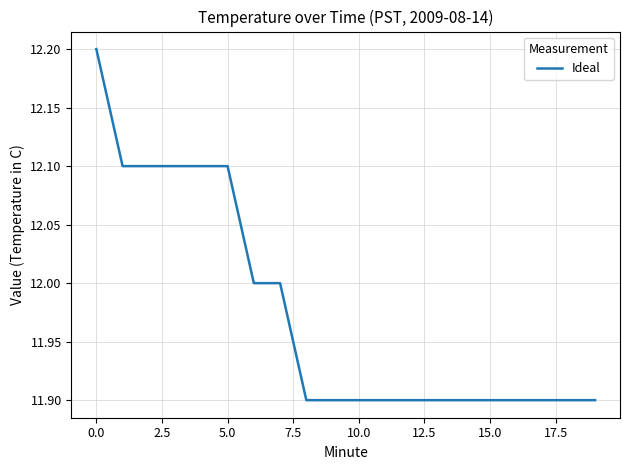

What is the difference between the maximum and minimum values?

0.3